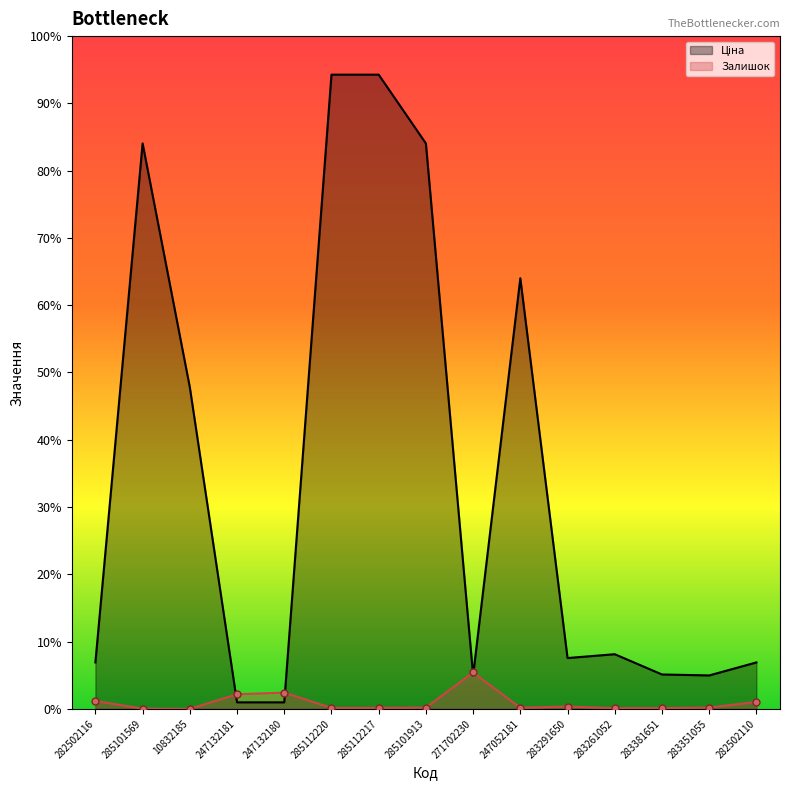

Where does the Ціна series first go above 905?

285101569